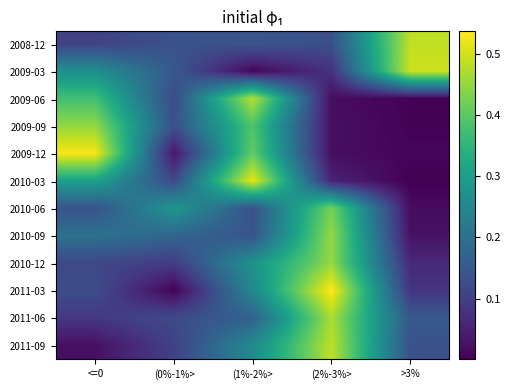

What is the total value across all series at (1%-2%>?

3.2